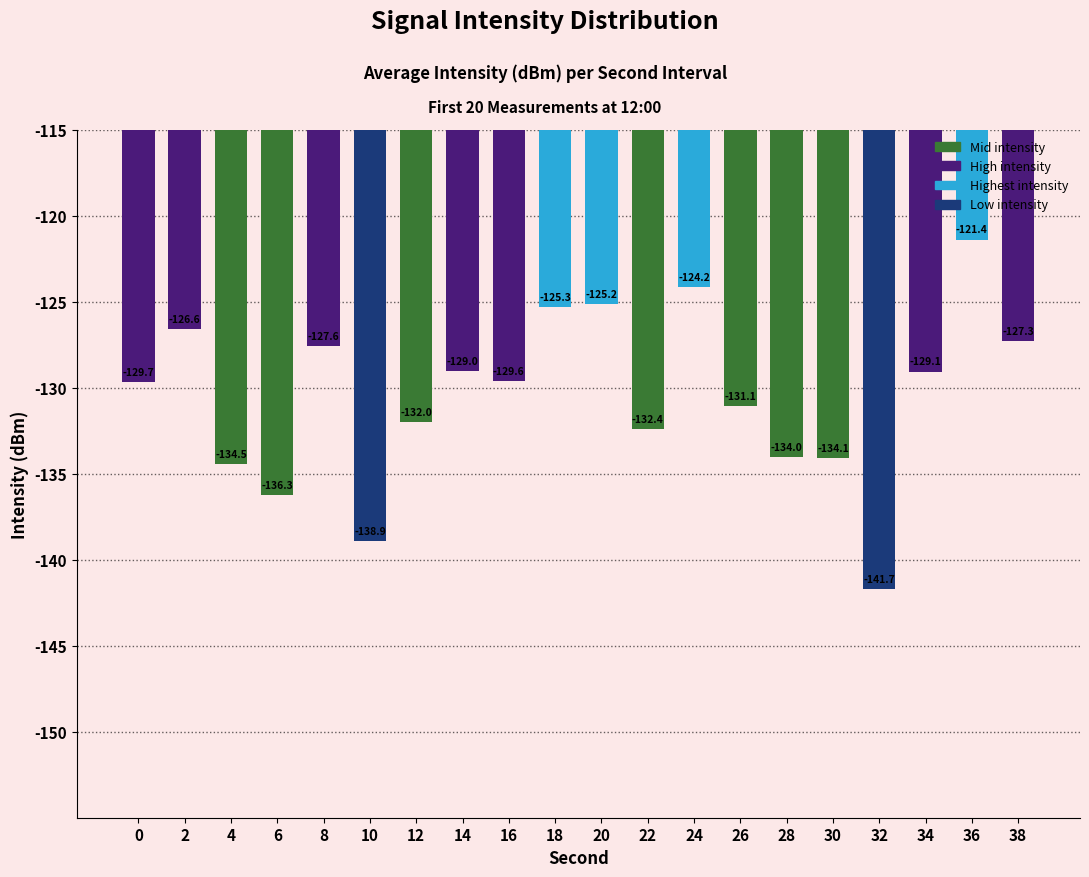

What is the value of the 9th bar from the left?

-129.6